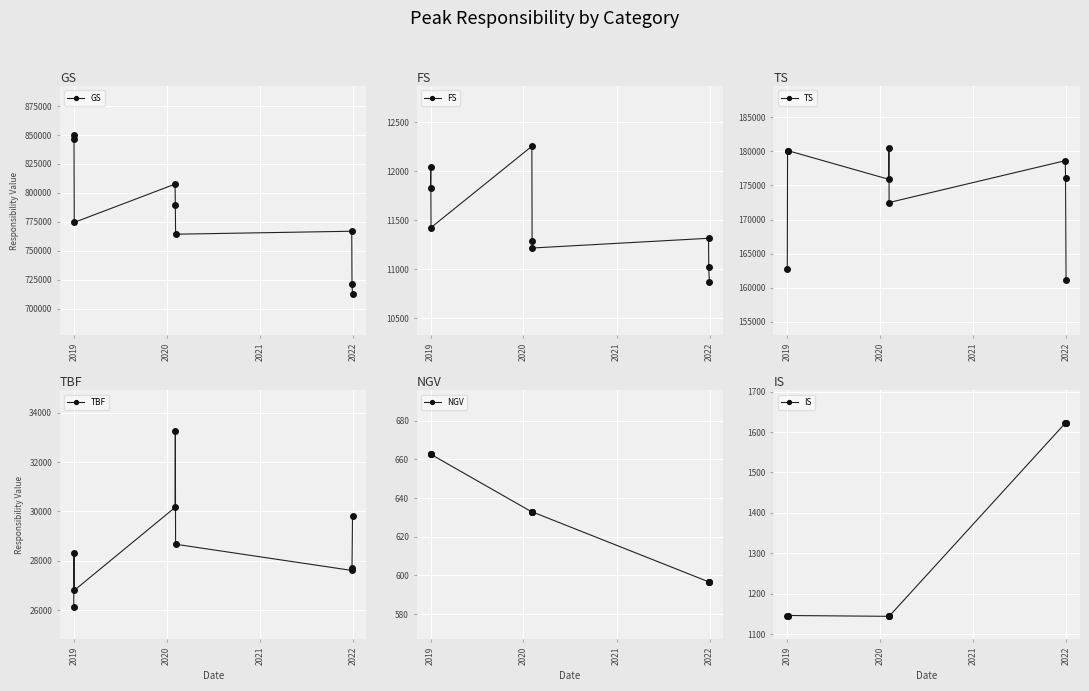

True or false: NGV has more than 0 interior local peaks.

False